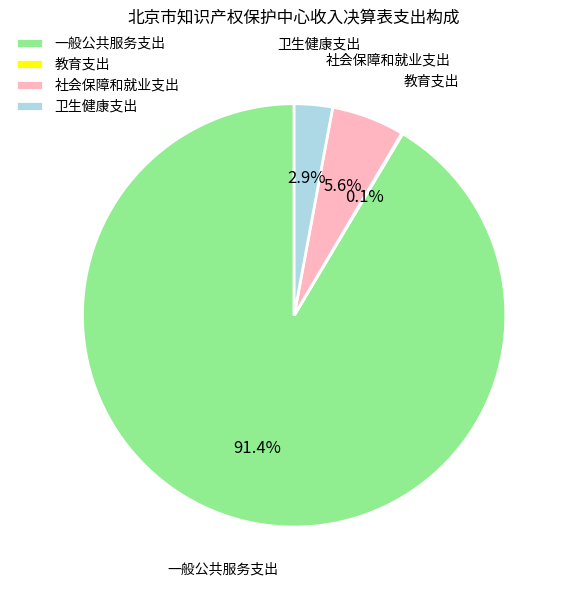

Which slice is the largest?

一般公共服务支出